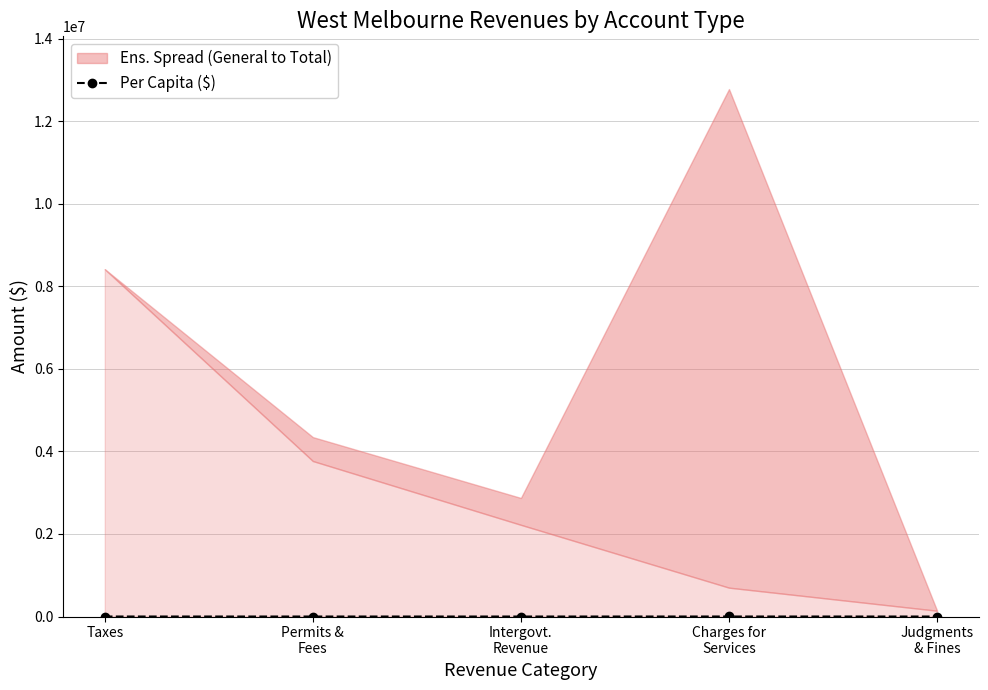

How many interior local valleys (lower than both neighbors) does the data have?

1